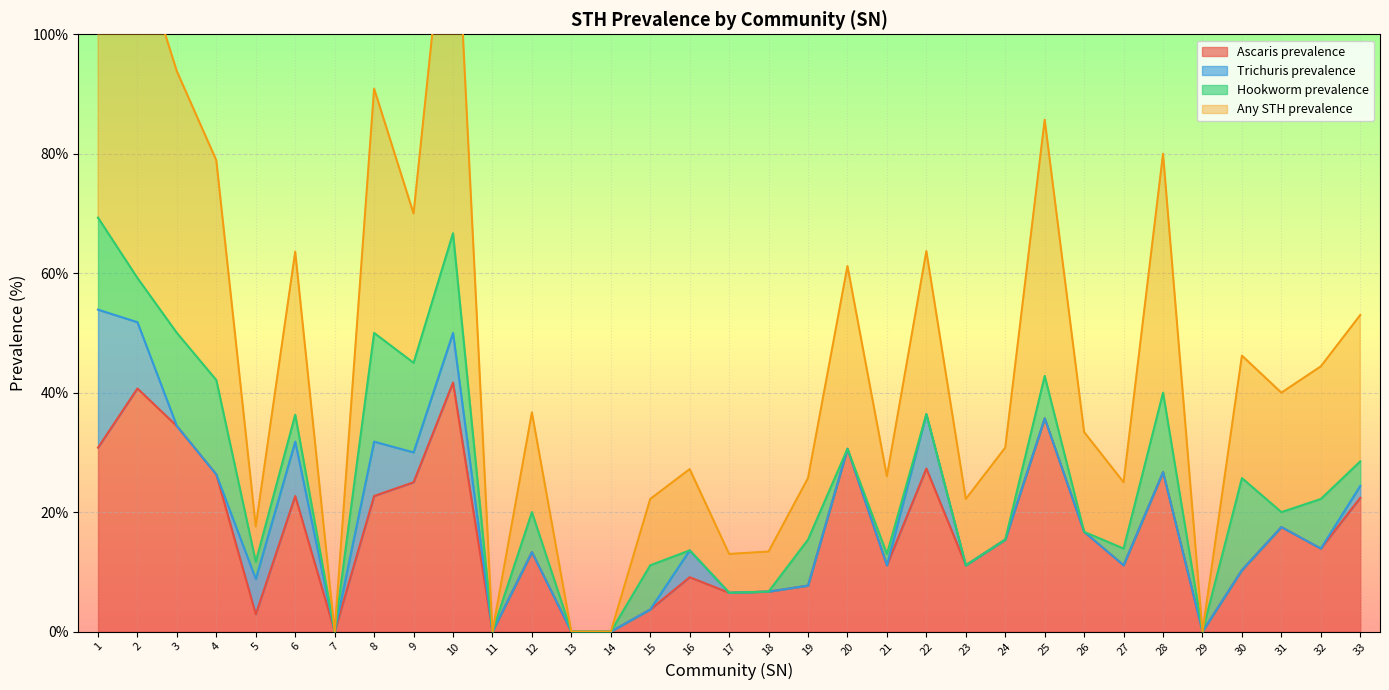

What is the sum of the Any STH prevalence values at 18 and 23?

35.6